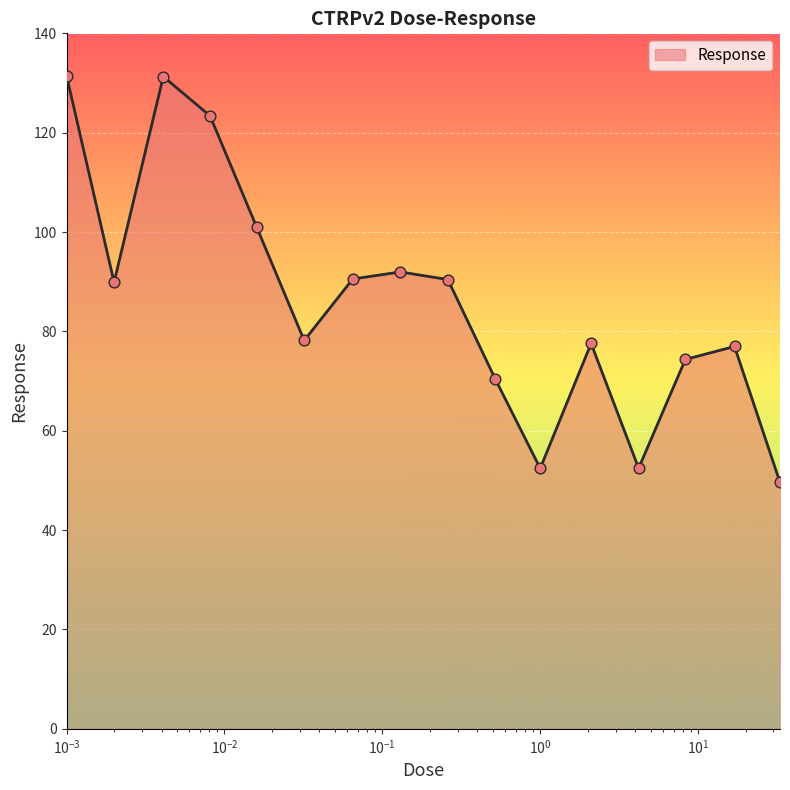

What is the maximum value shown in the chart?

131.5